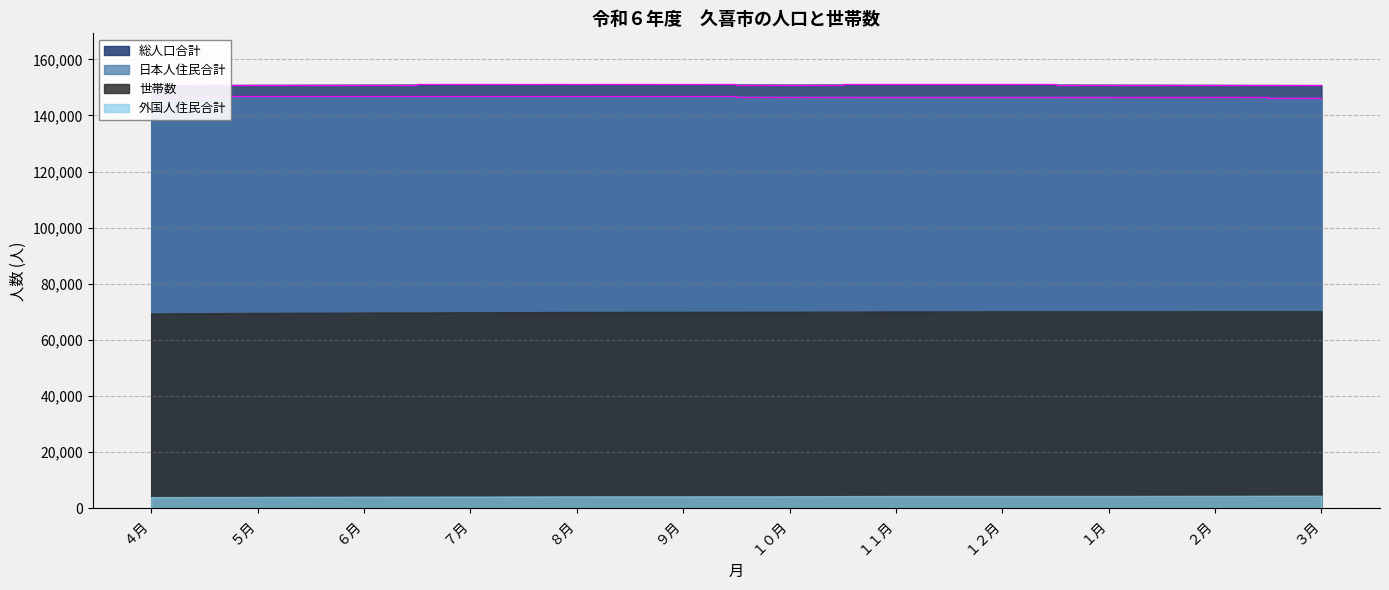

What is the maximum value for 日本人住民合計?

146835